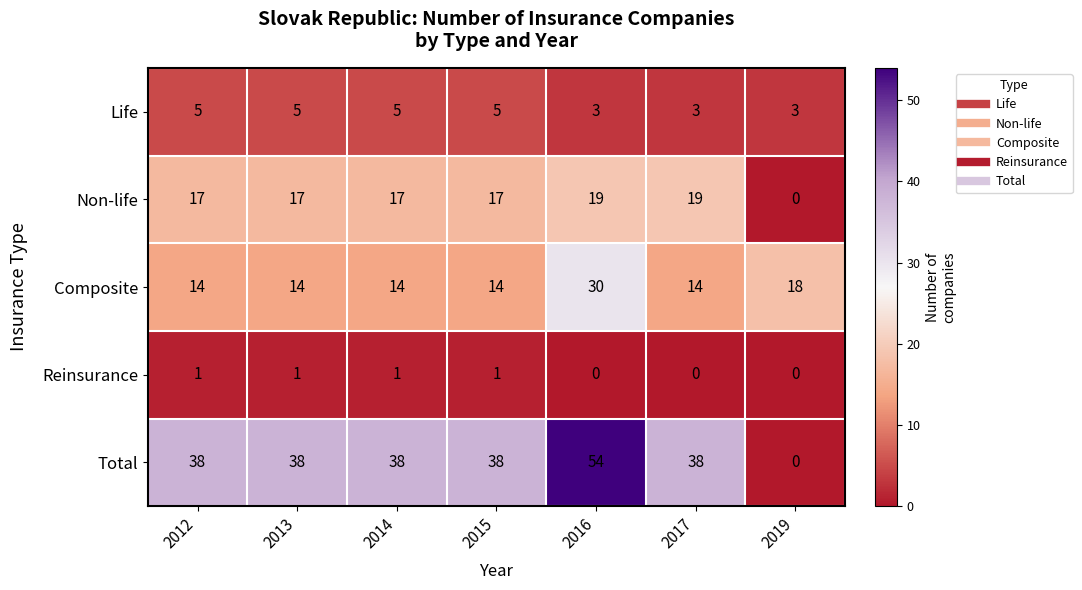

Is it true that Composite equals 21 at 2012?

False